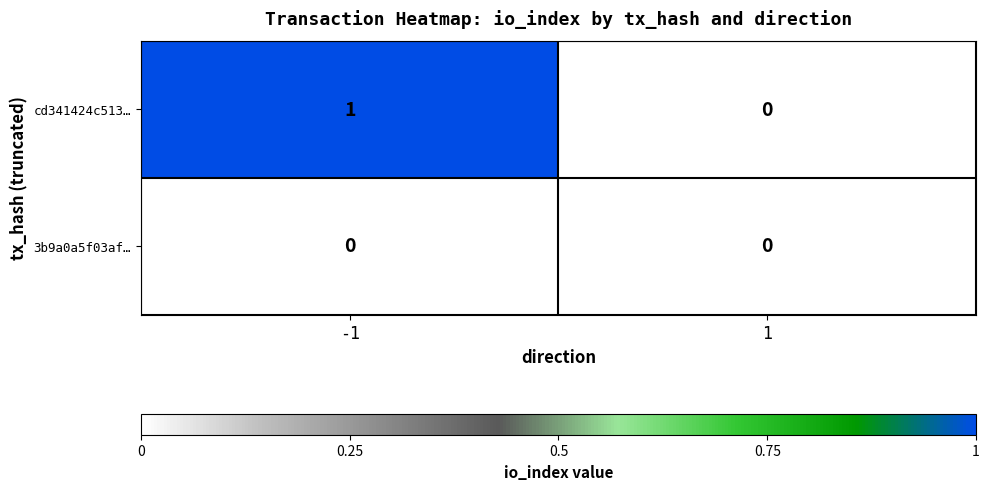

Which label corresponds to the largest value in the chart?

-1